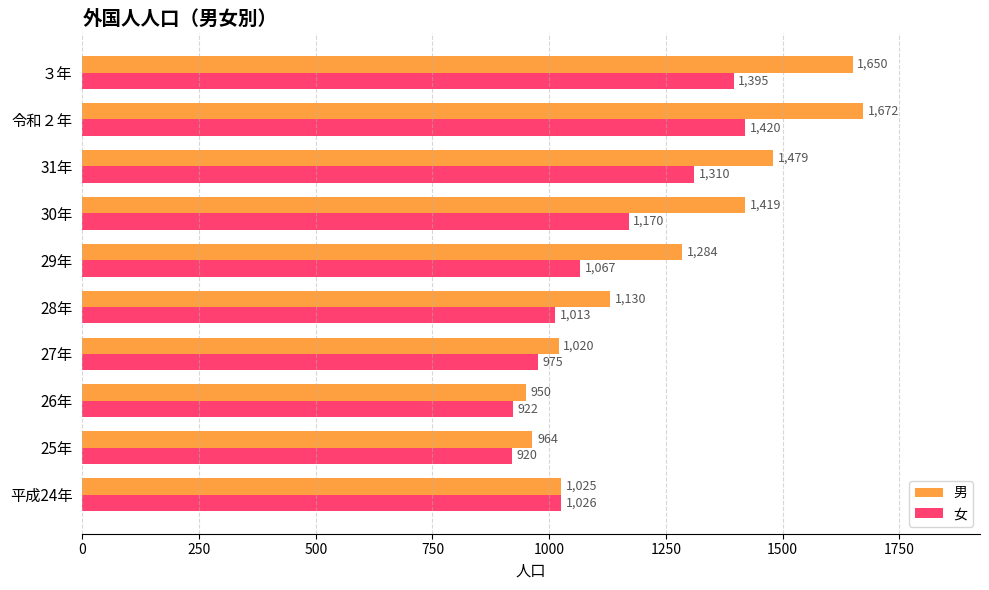

The value of 女 at 27年 is 975. True or false?

True